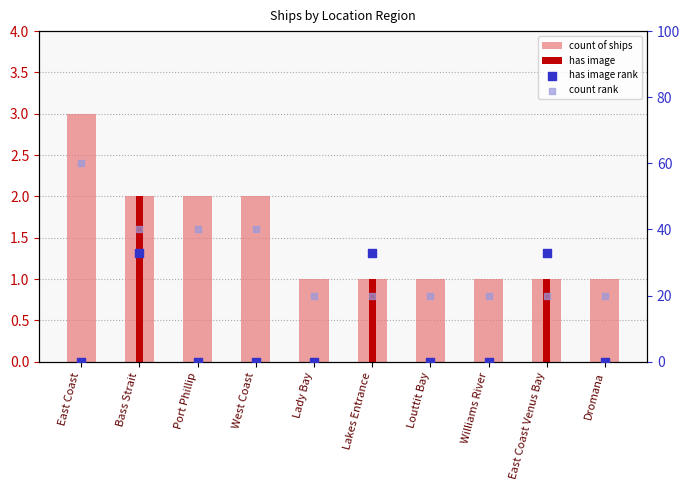

What are all the series names shown in the legend?

count of ships, has image, has image rank, count rank